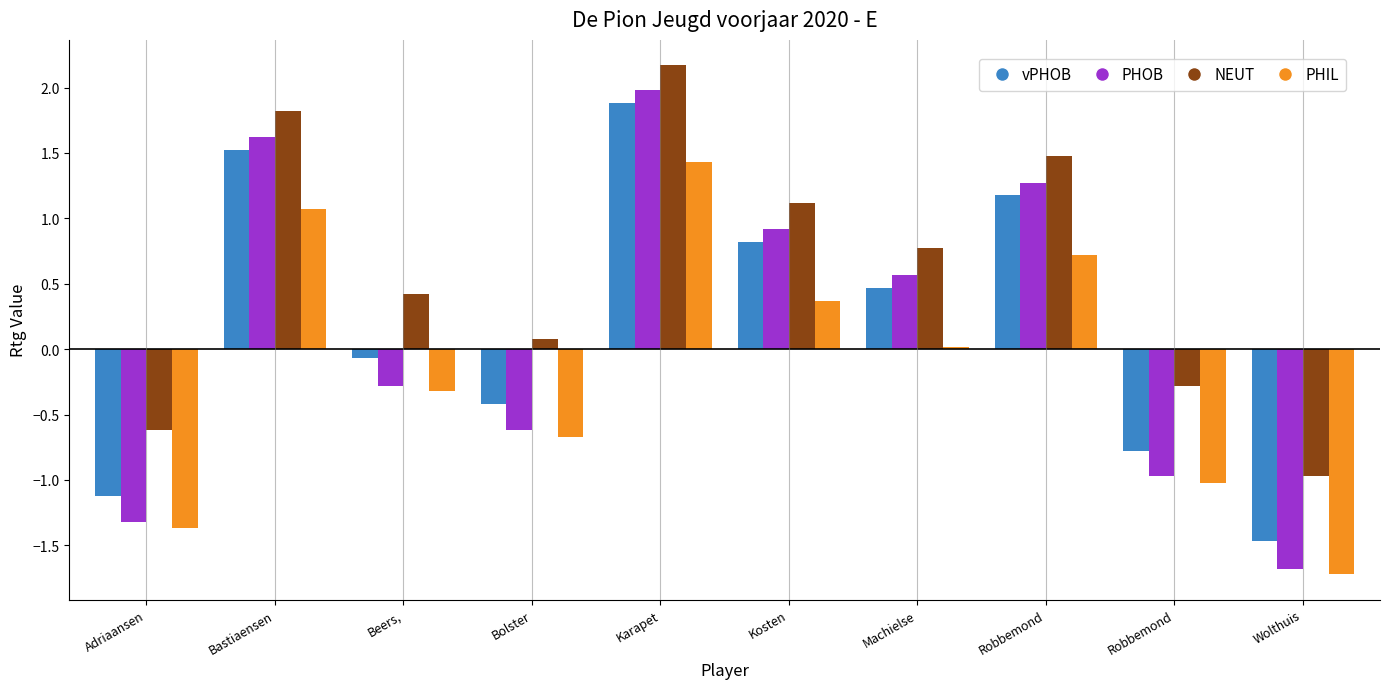

At which label does vPHOB first exceed 0?

Bastiaensen